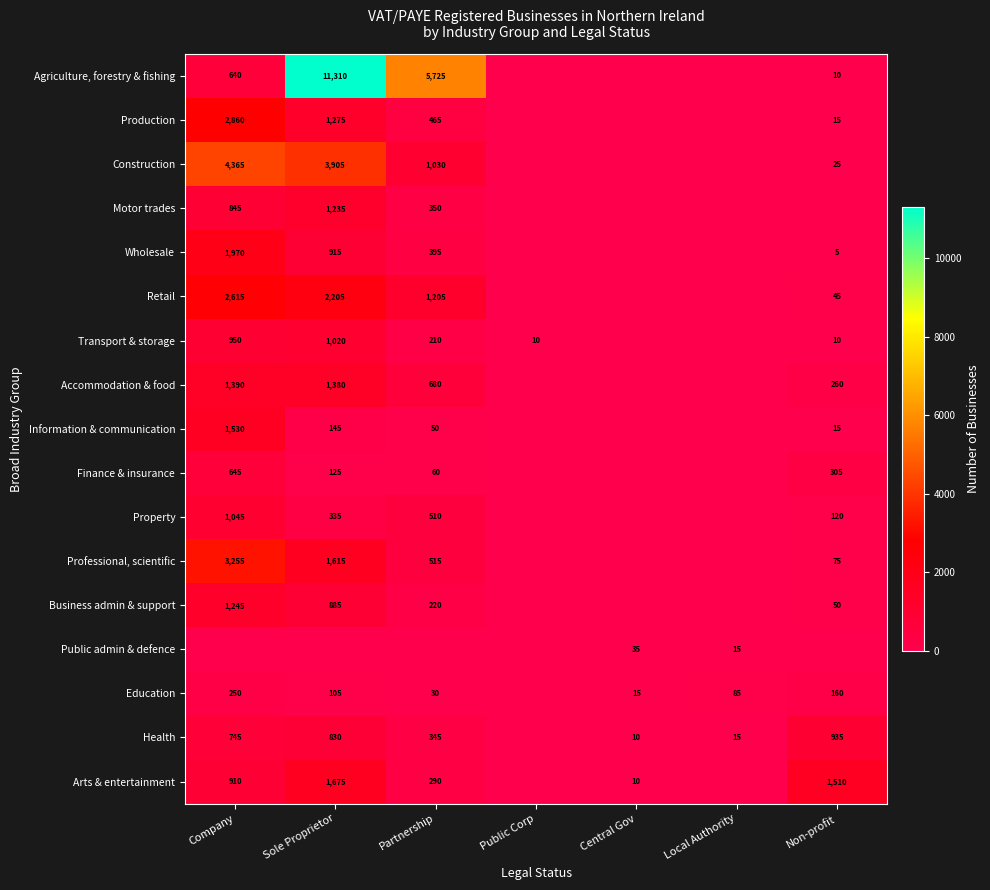

The value of Health at Local Authority is 25. True or false?

False